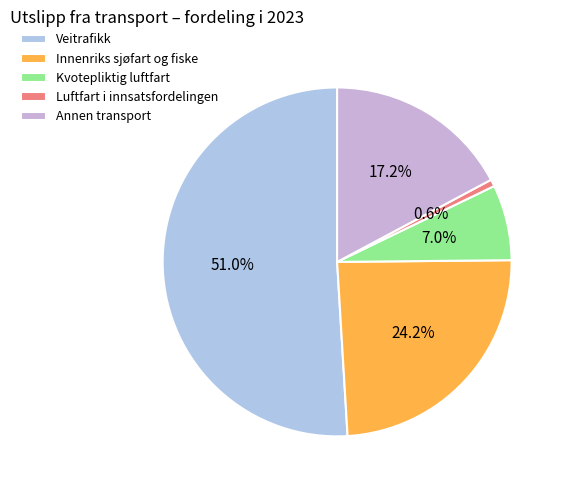

Rank the categories by value from lowest to highest.

Luftfart i innsatsfordelingen, Kvotepliktig luftfart, Annen transport, Innenriks sjøfart og fiske, Veitrafikk